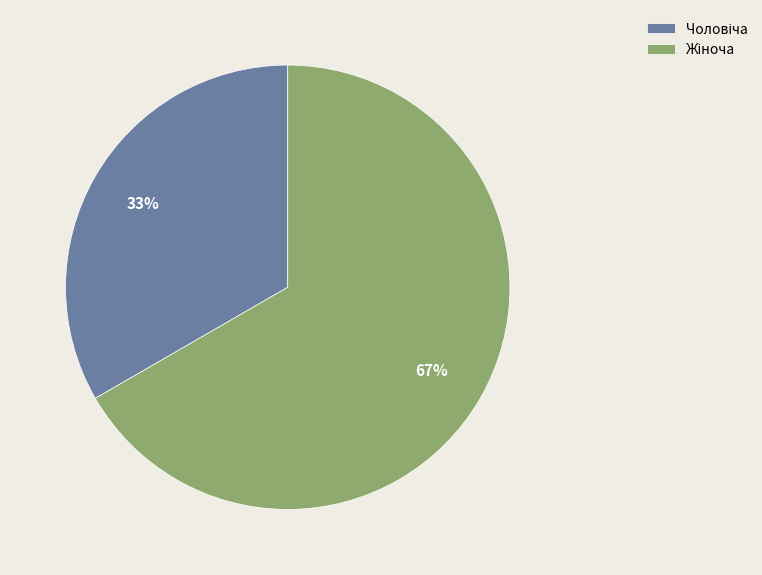

Is there any slice that represents more than half of the pie?

Yes